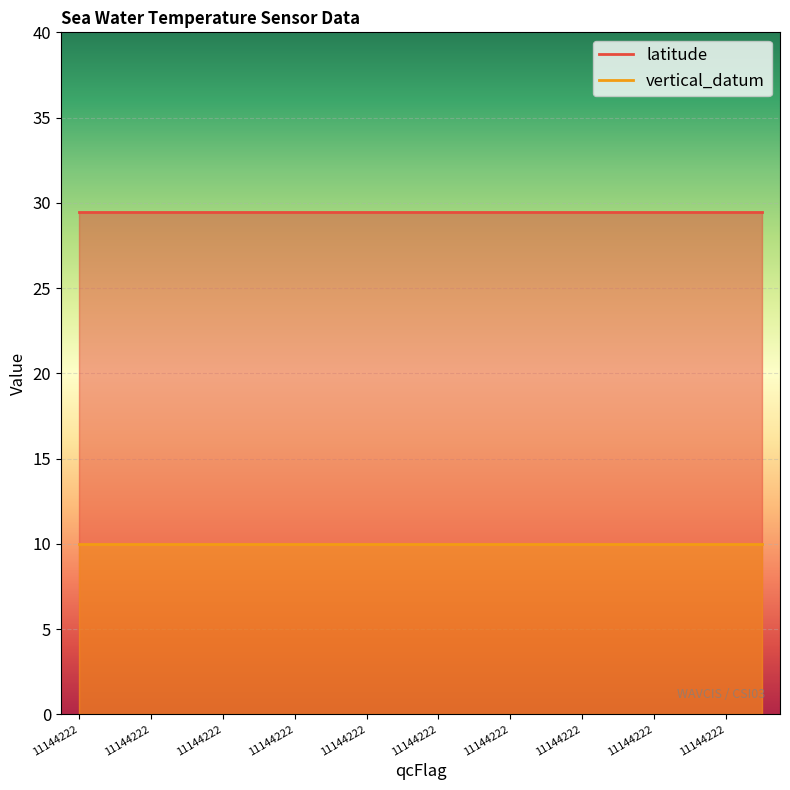

What is the value of the vertical_datum point at the 13th from the left?

10.0